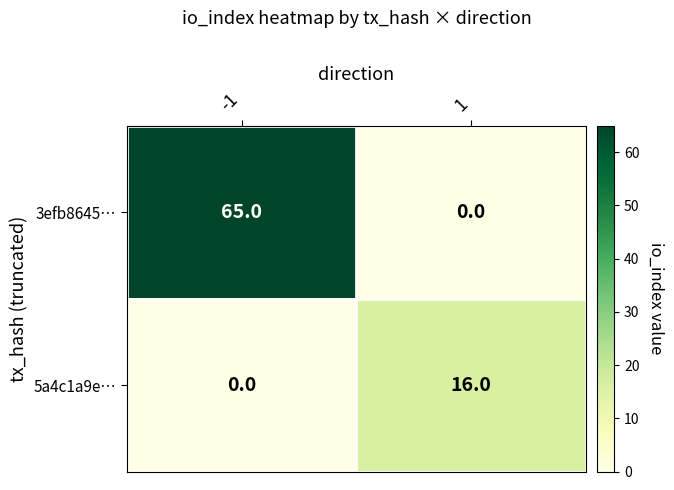

What is the difference between the 5a4c1a9e… values at -1 and 1?

16